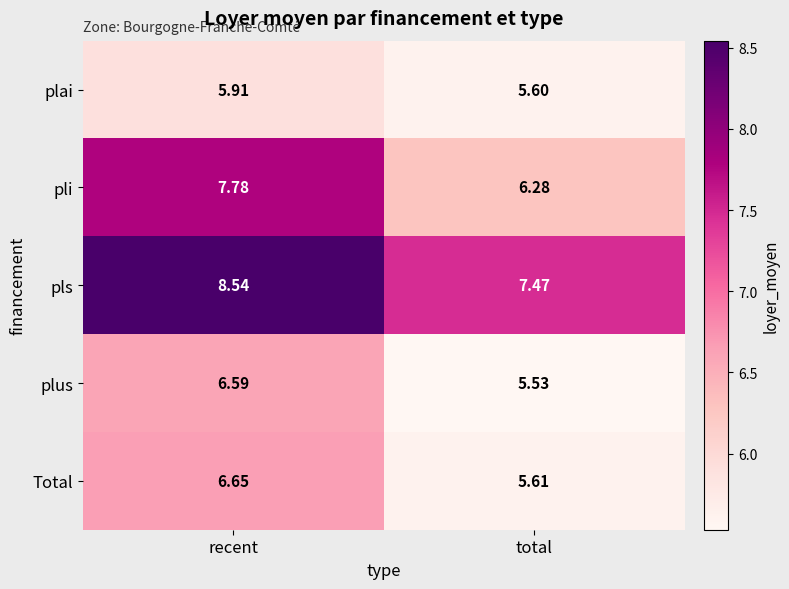

Is the value of pli at total greater than the value of plus at recent?

No